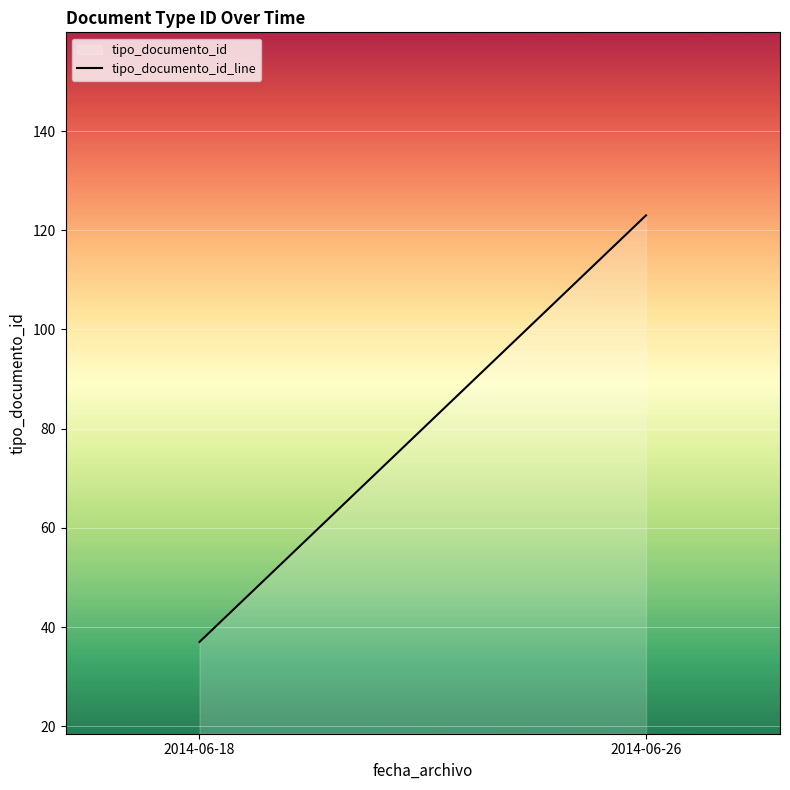

How many lines are shown in the chart?

1